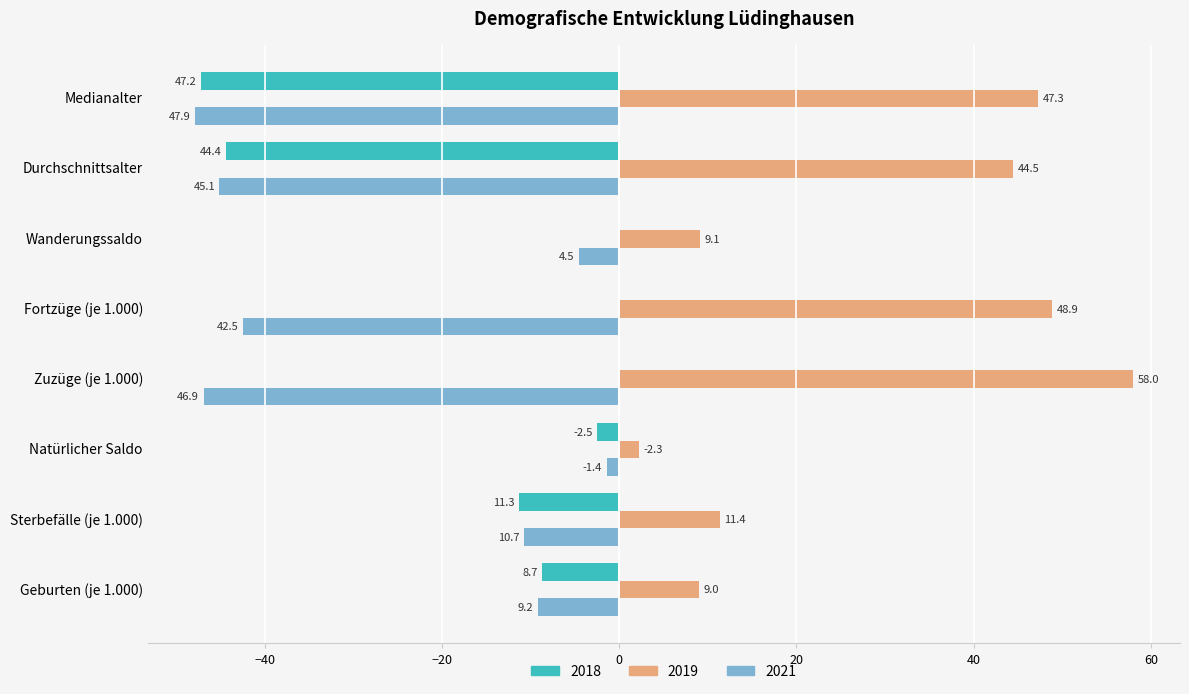

At which category is the sum across all series the highest?

Zuzüge (je 1.000)